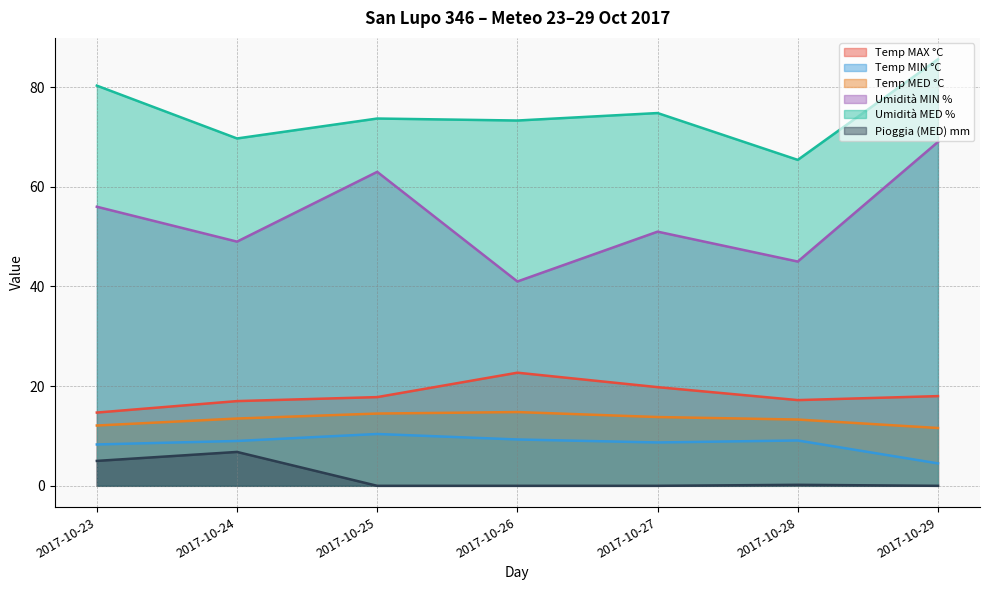

True or false: Pioggia (MED) mm has a value of 0.0 at 2017-10-25.

True